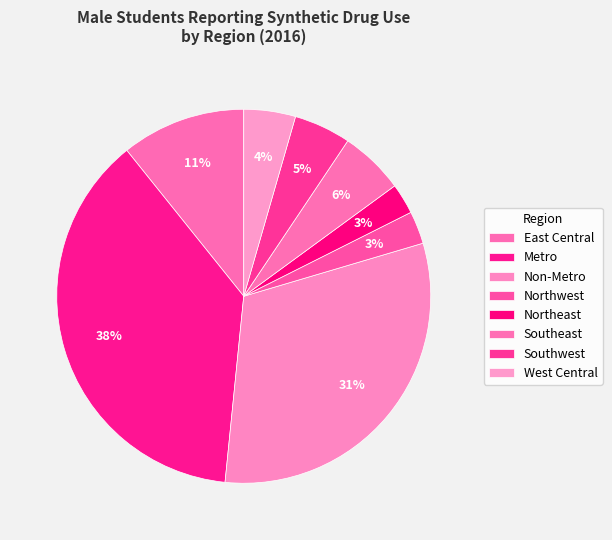

Which slice is the smallest?

Northeast